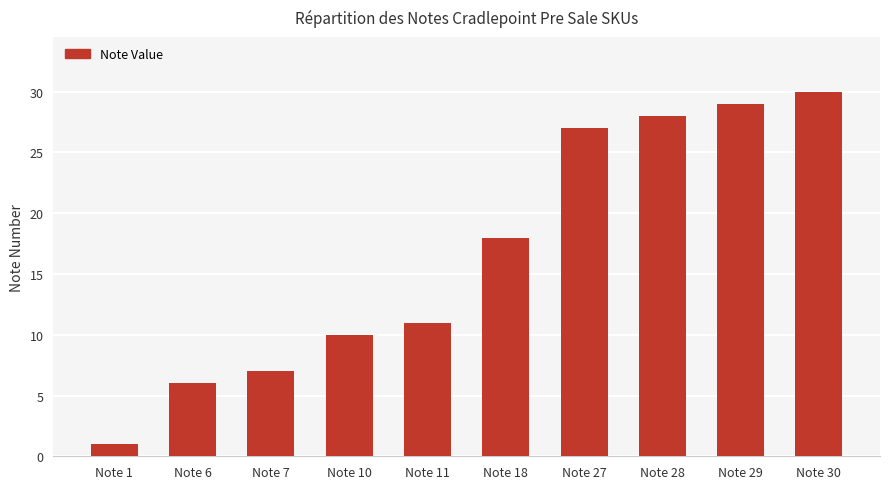

What is the change in value from Note 10 to Note 11?

+1